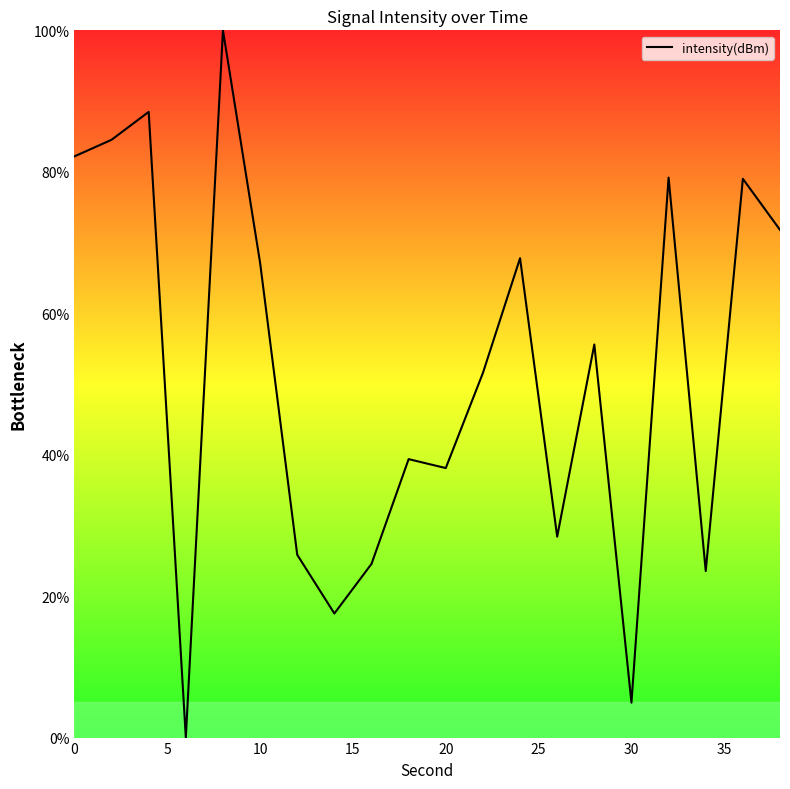

What is the difference between the maximum and minimum values?

100.0